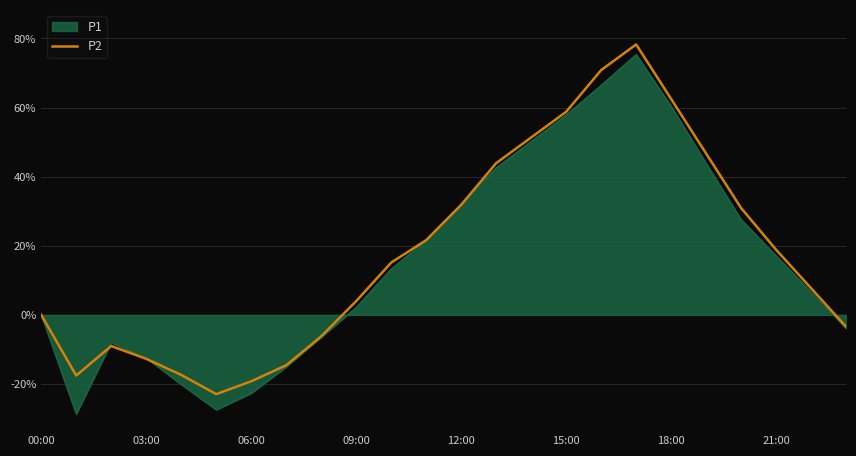

Which series has the widest spread of values?

P1